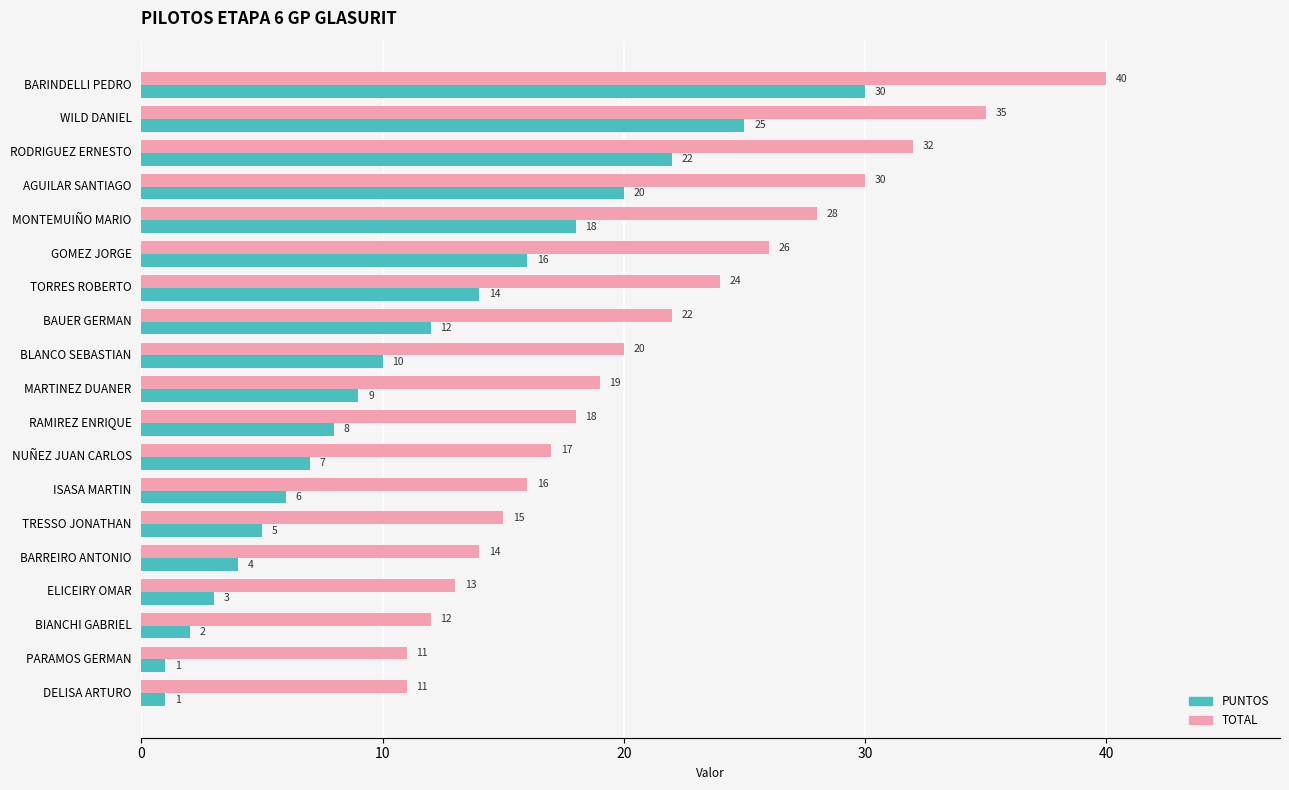

The value of TOTAL at GOMEZ JORGE is 44. True or false?

False